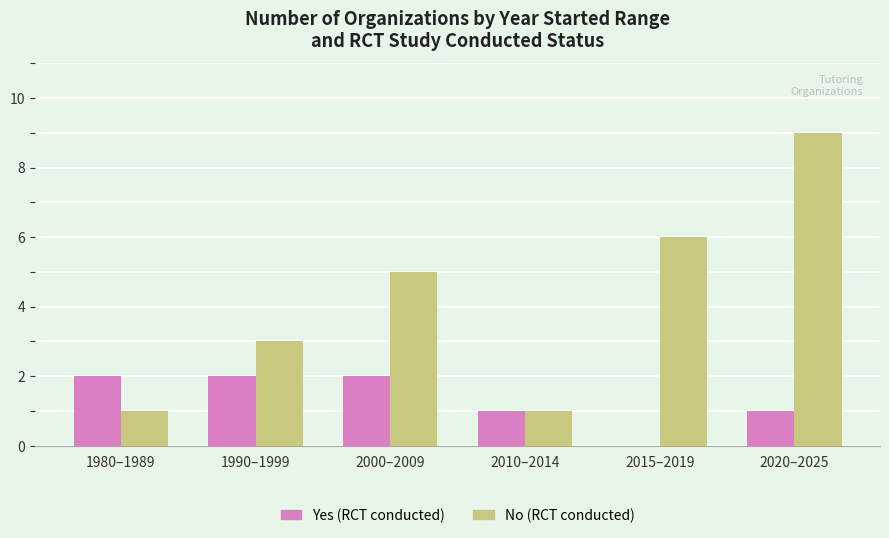

Which label corresponds to the largest value in the chart?

2020–2025